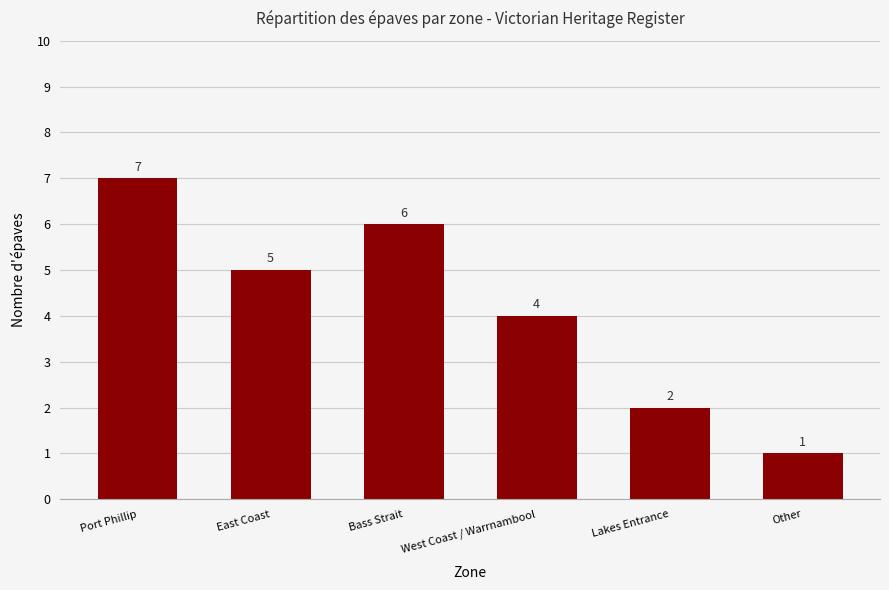

List the labels in order of value, smallest first.

Other, Lakes Entrance, West Coast / Warrnambool, East Coast, Bass Strait, Port Phillip